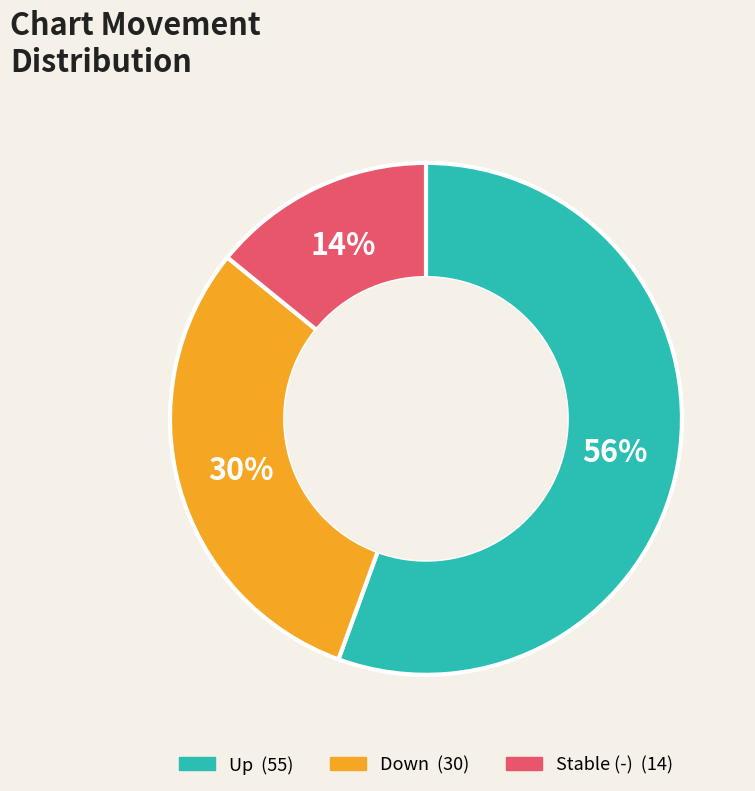

How many segments does this pie chart have?

3